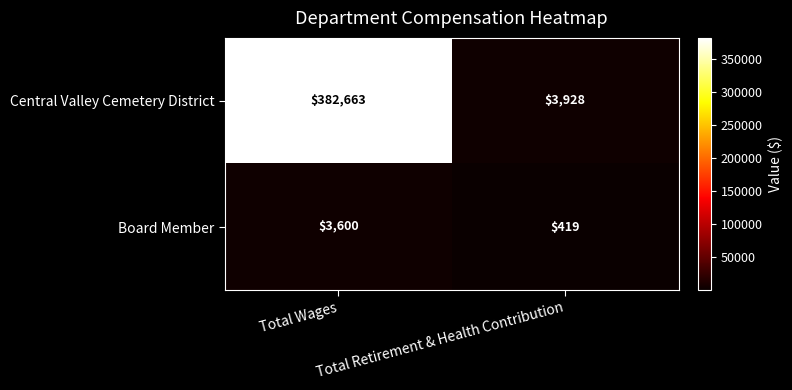

What is the total value across all series at Total Retirement & Health Contribution?

4347